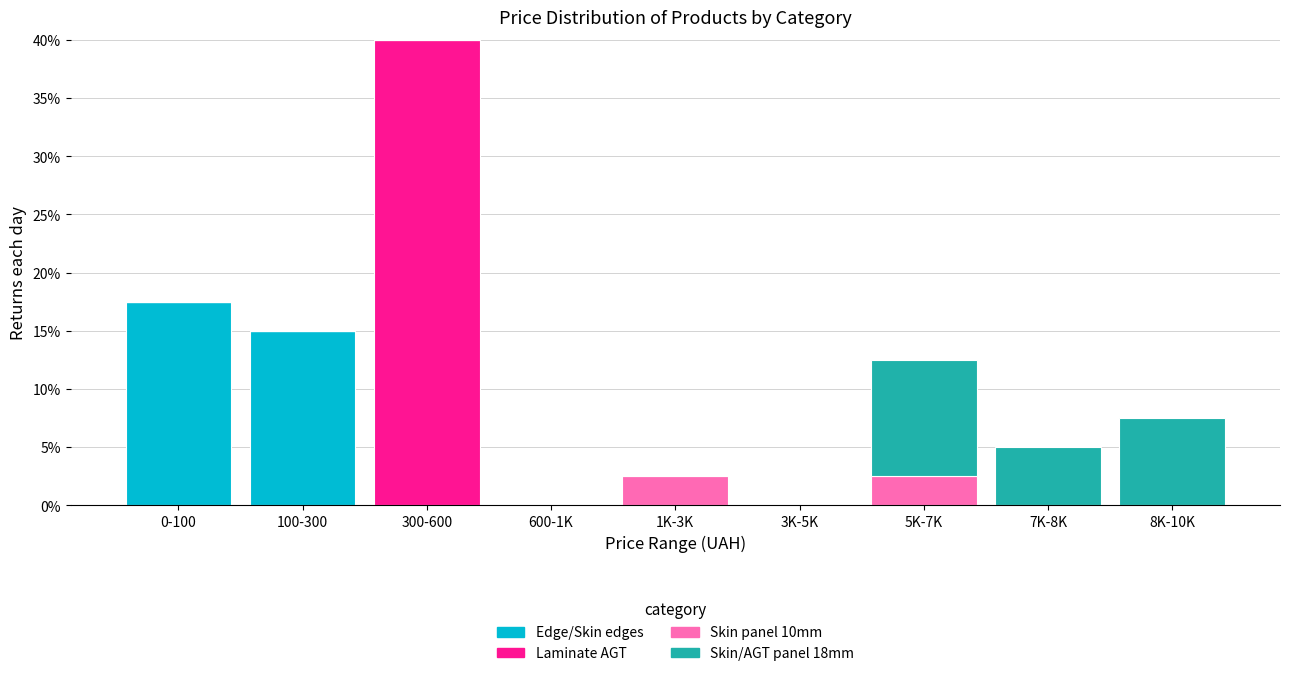

At which category is the sum across all series the highest?

300-600